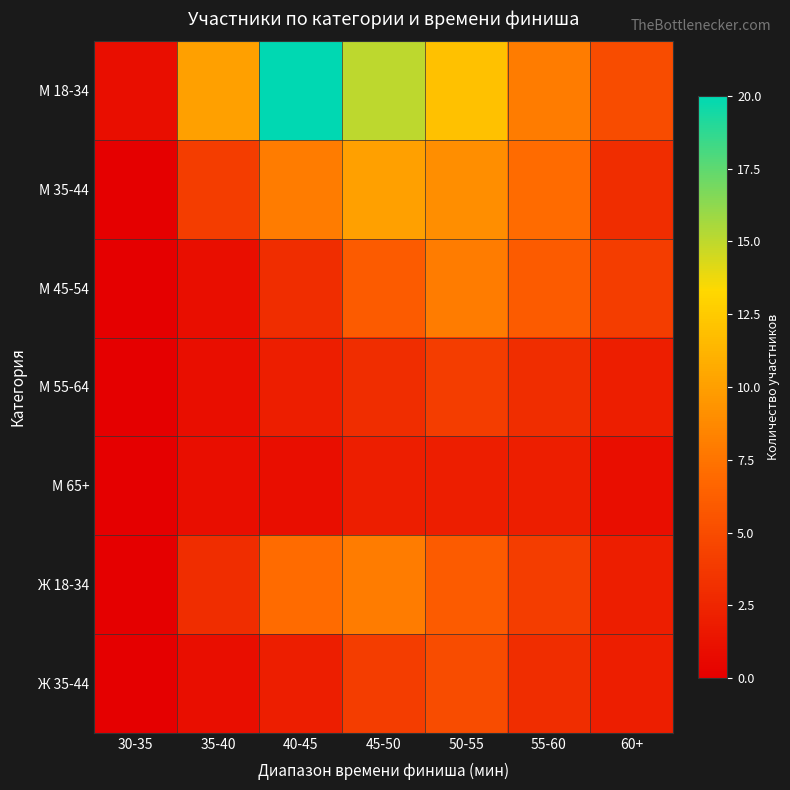

Which series has the largest range (max minus min)?

М 18-34